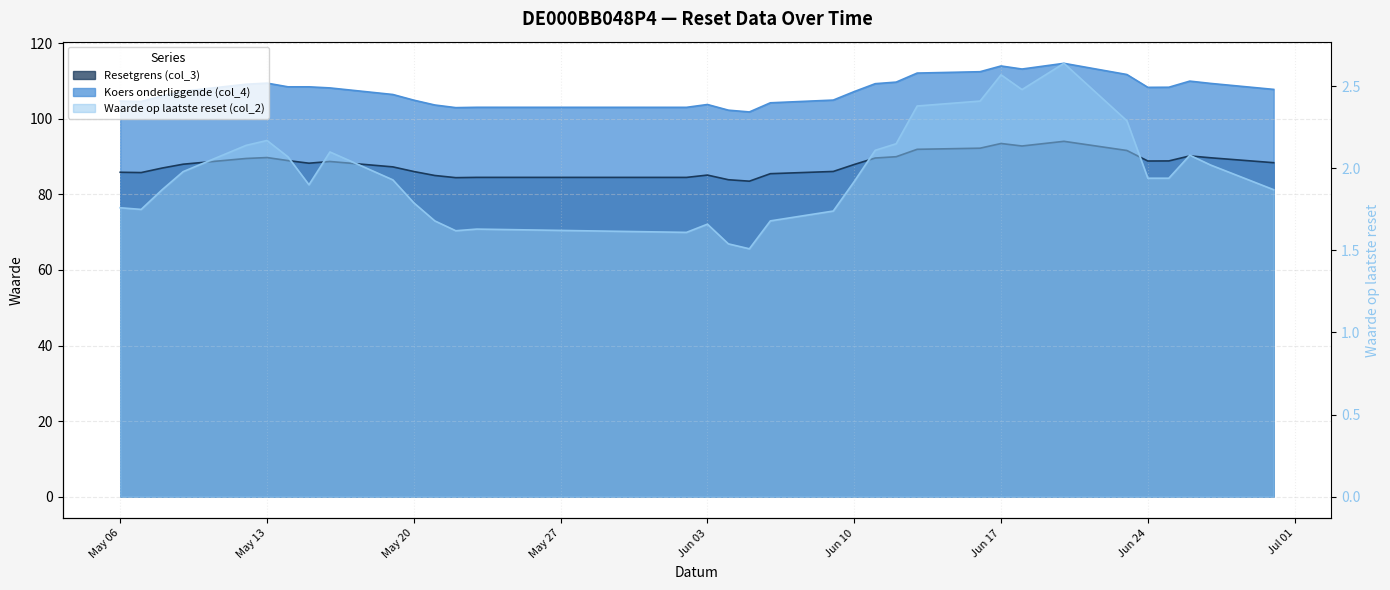

Rank the series by their maximum value, from lowest to highest.

Waarde op laatste reset (col_2), Resetgrens (col_3), Koers onderliggende (col_4)